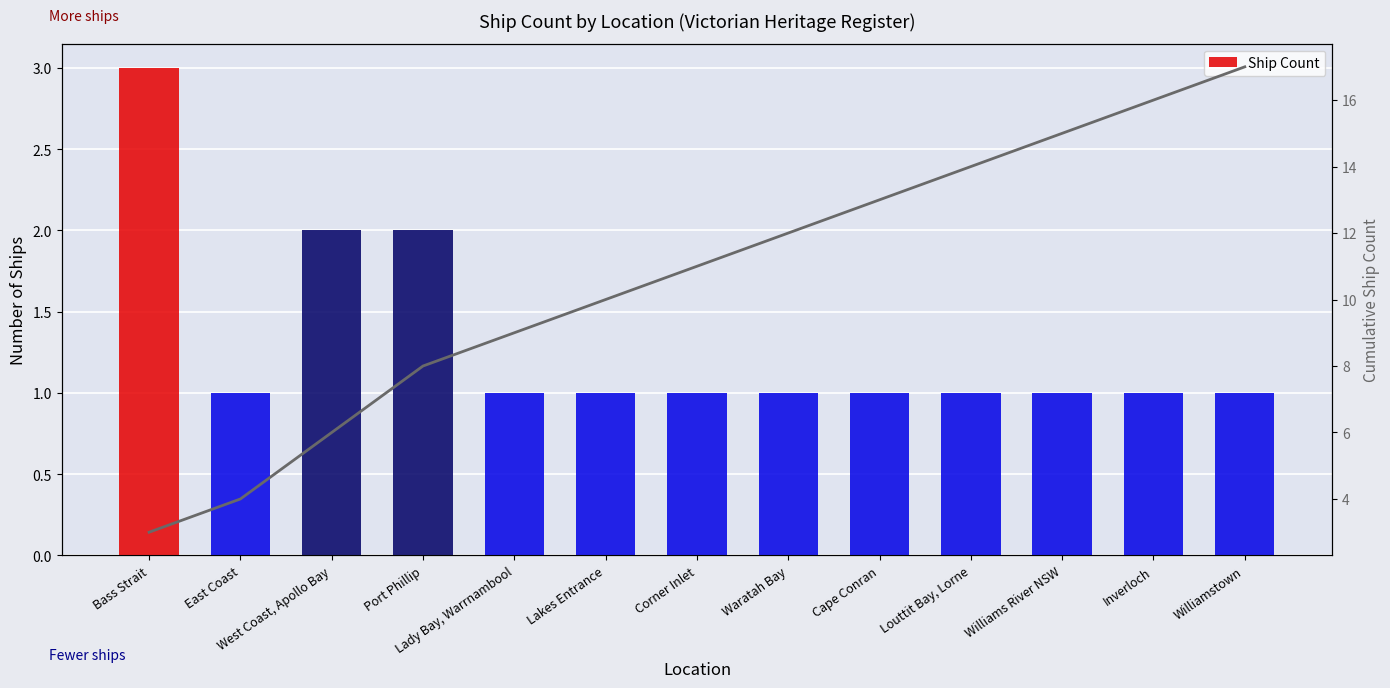

Reading right to left, extract all data points from this chart.

1	1	1	1	1	1	1	1	1	2	2	1	3